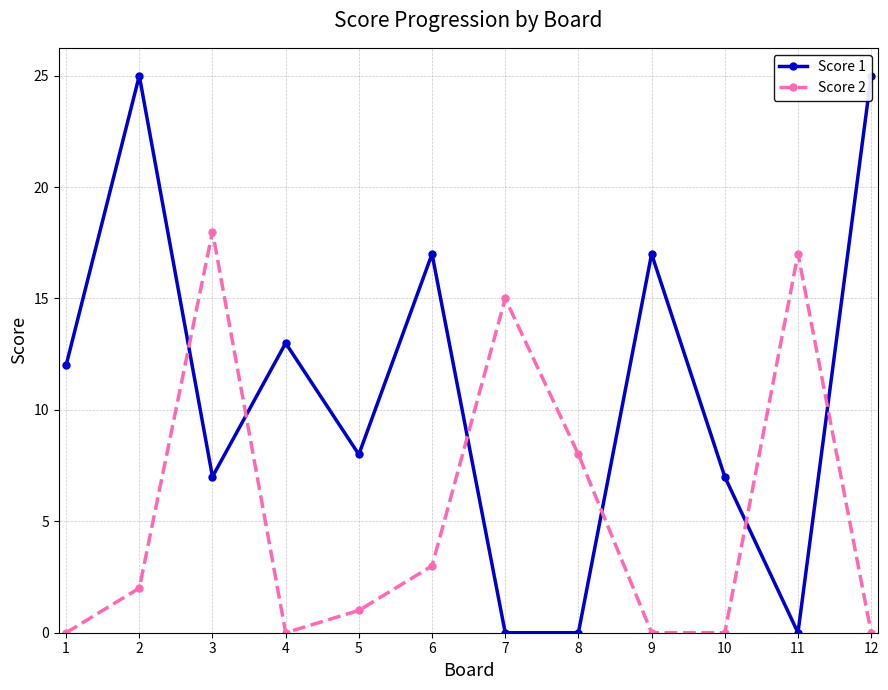

List the series in order of their overall mean, lowest first.

Score 2, Score 1